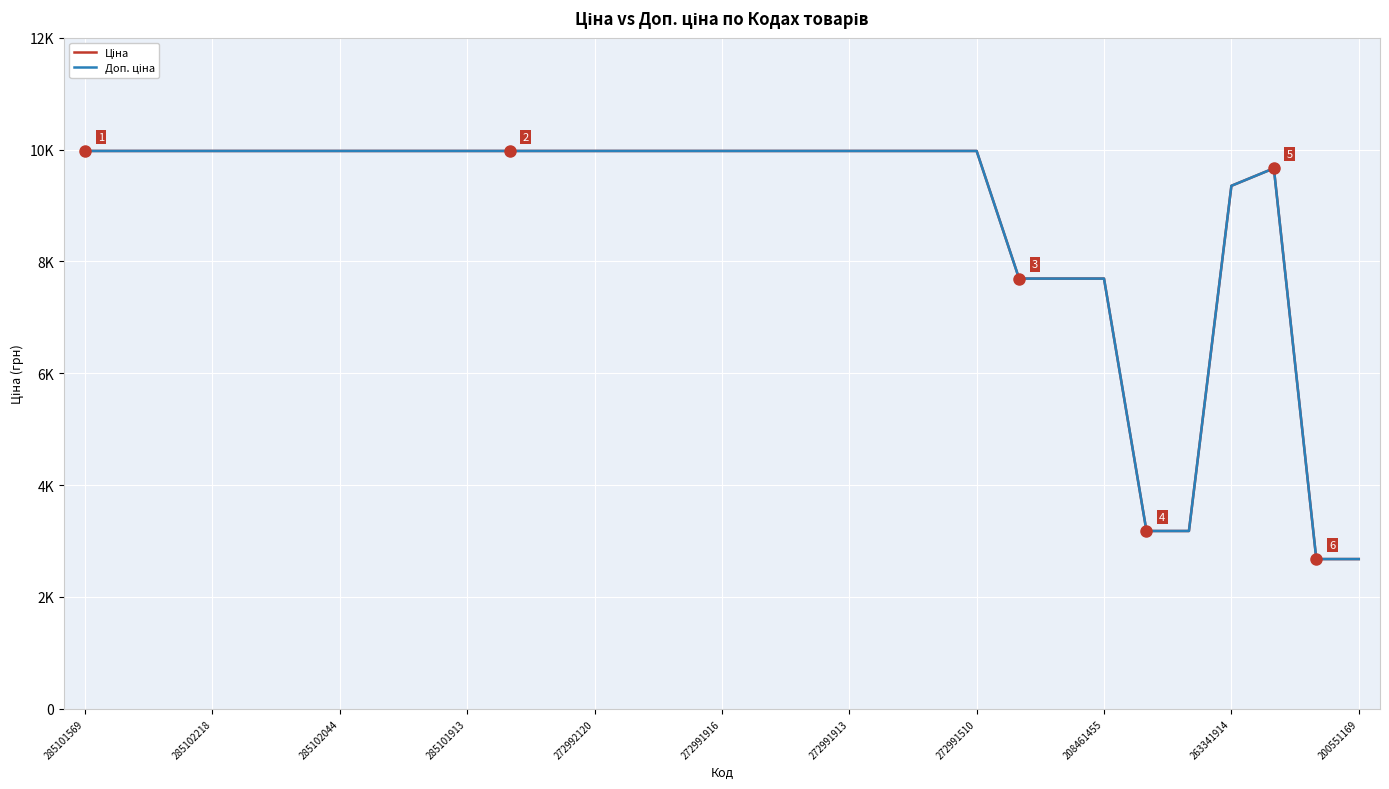

Does the chart display data point markers on the line(s)?

No